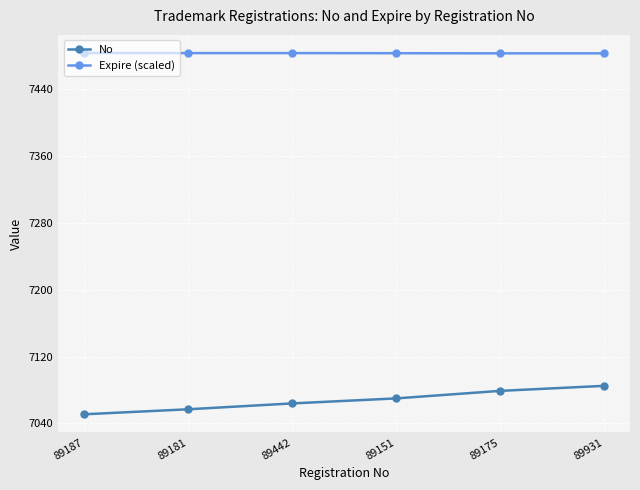

Rank the series at 89442 from highest to lowest value.

Expire (scaled), No